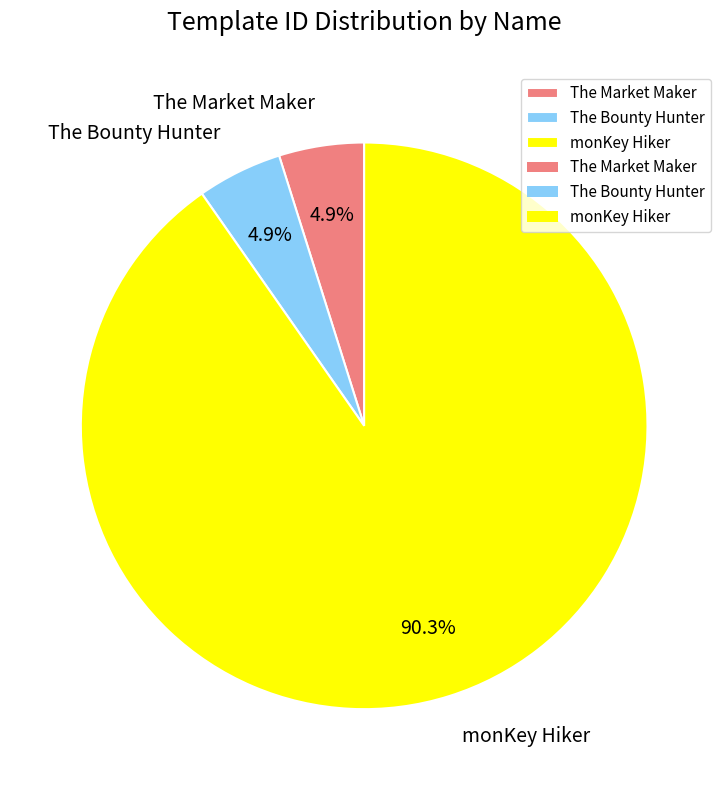

Which slice is the largest?

monKey Hiker